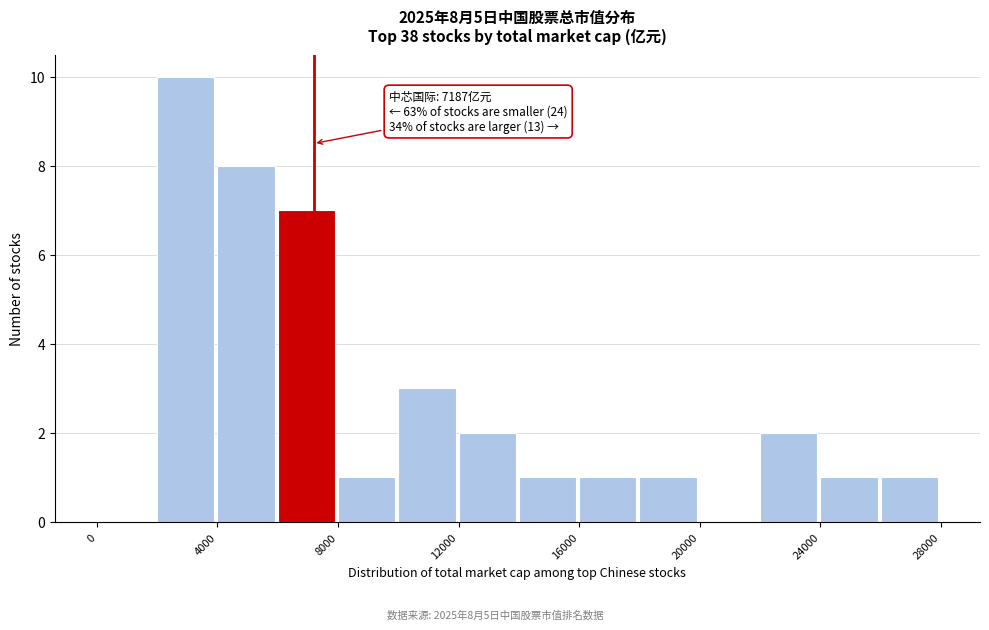

Which range on the x-axis has the tallest bar?

2000 to 4000